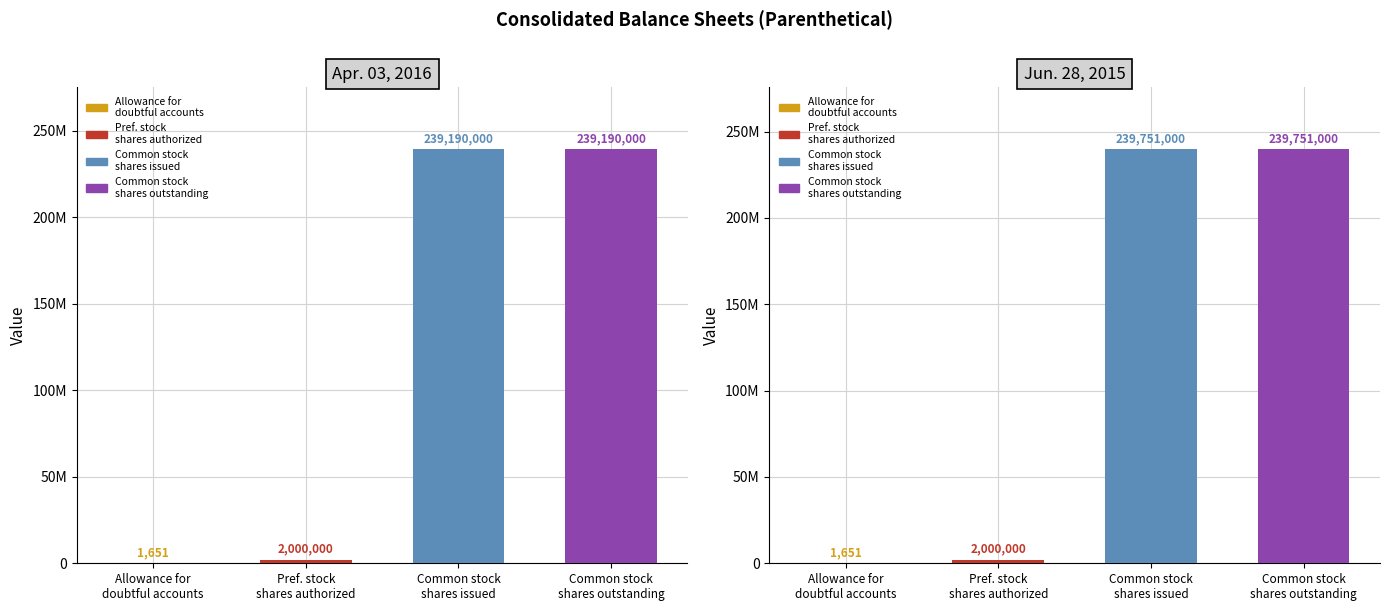

What is the highest value of the Apr. 03, 2016 series?

239190000